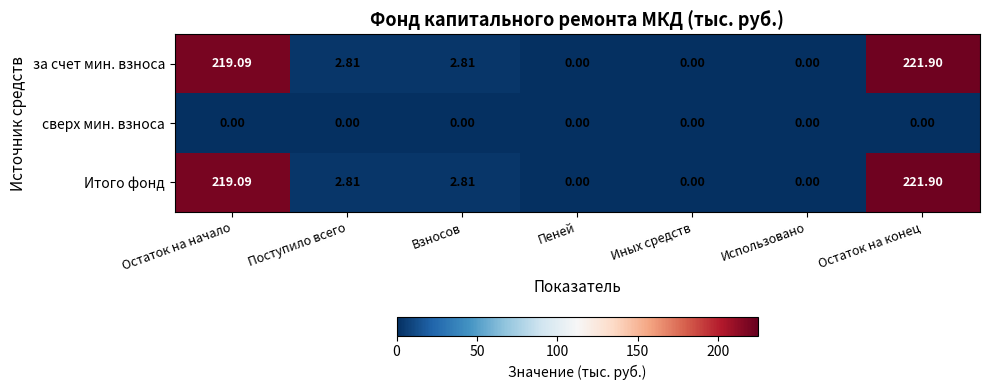

Which label corresponds to the largest value in the chart?

Остаток на конец